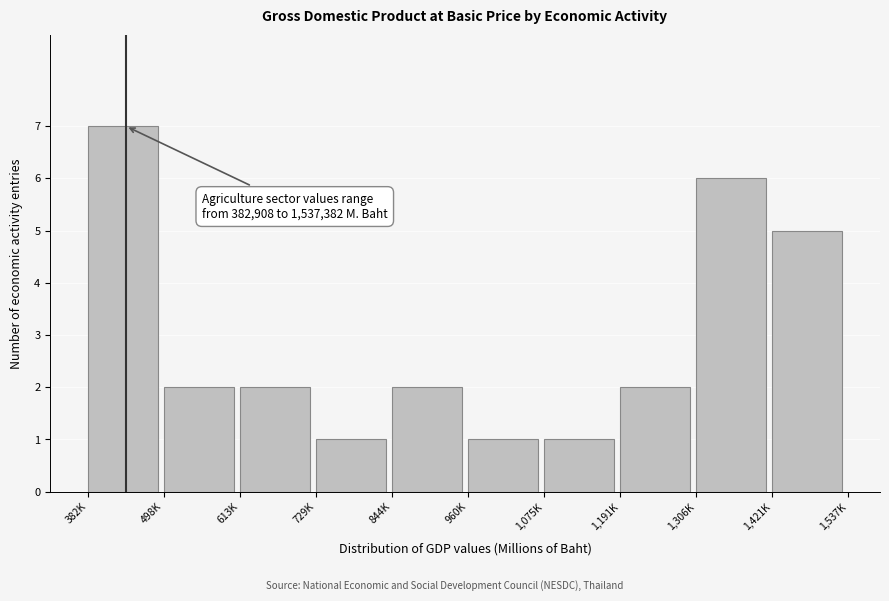

Reading right to left, extract all data points from this chart.

1,421K=5	1,306K=6	1,191K=2	1,075K=1	960K=1	844K=2	729K=1	613K=2	498K=2	382K=7